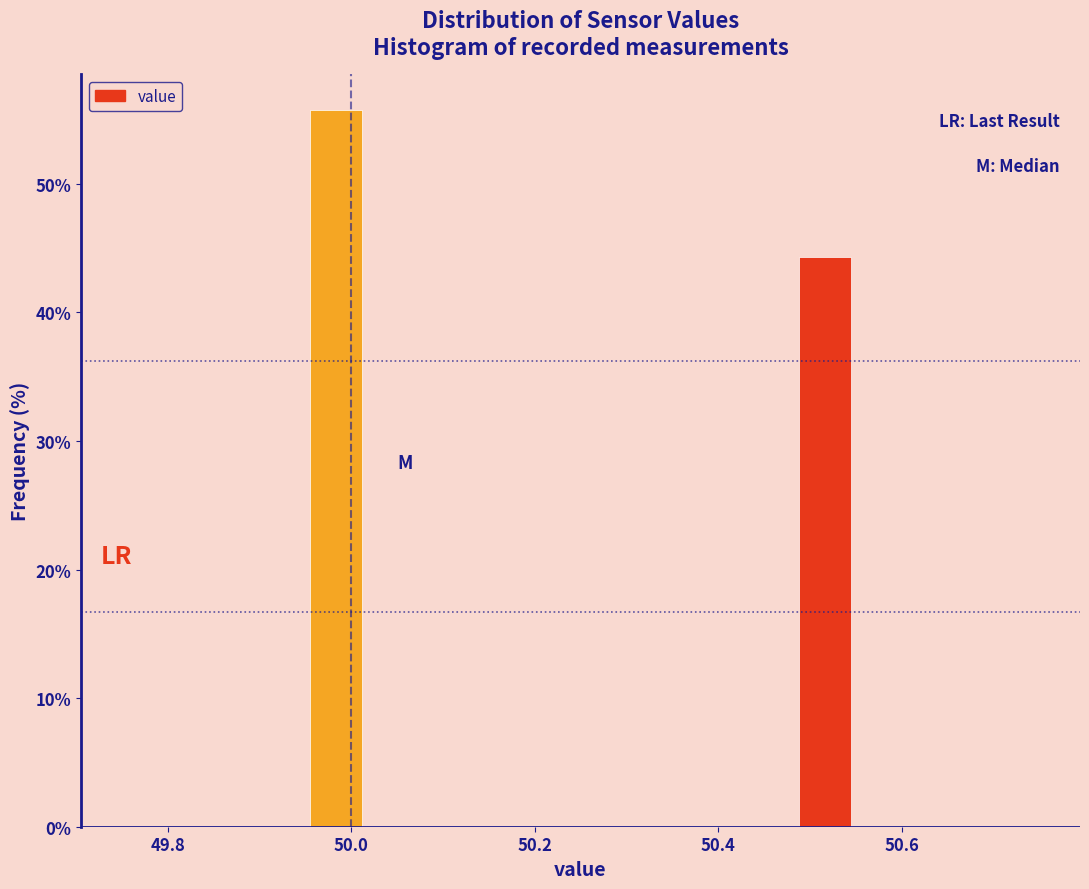

Read against the x-axis, roughly where is the centre of the tallest bar?

49.98